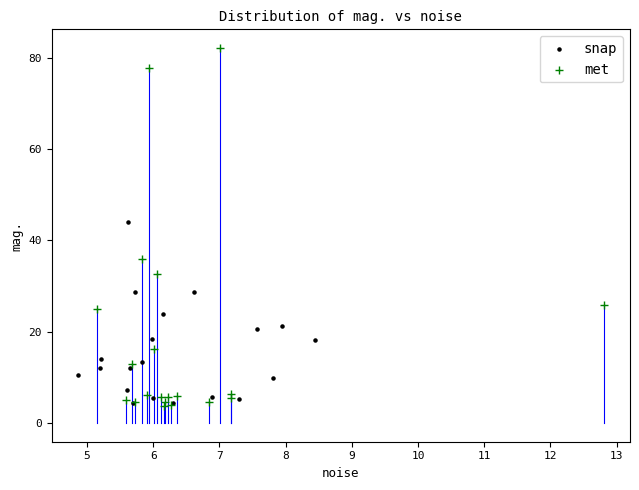

Which series has the largest Y range (max minus min)?

met